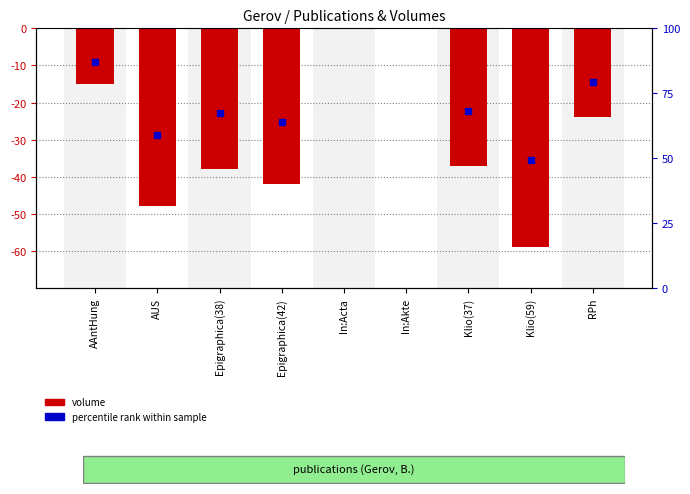

The chart shows a value of -66 at Epigraphica(38). True or false?

False